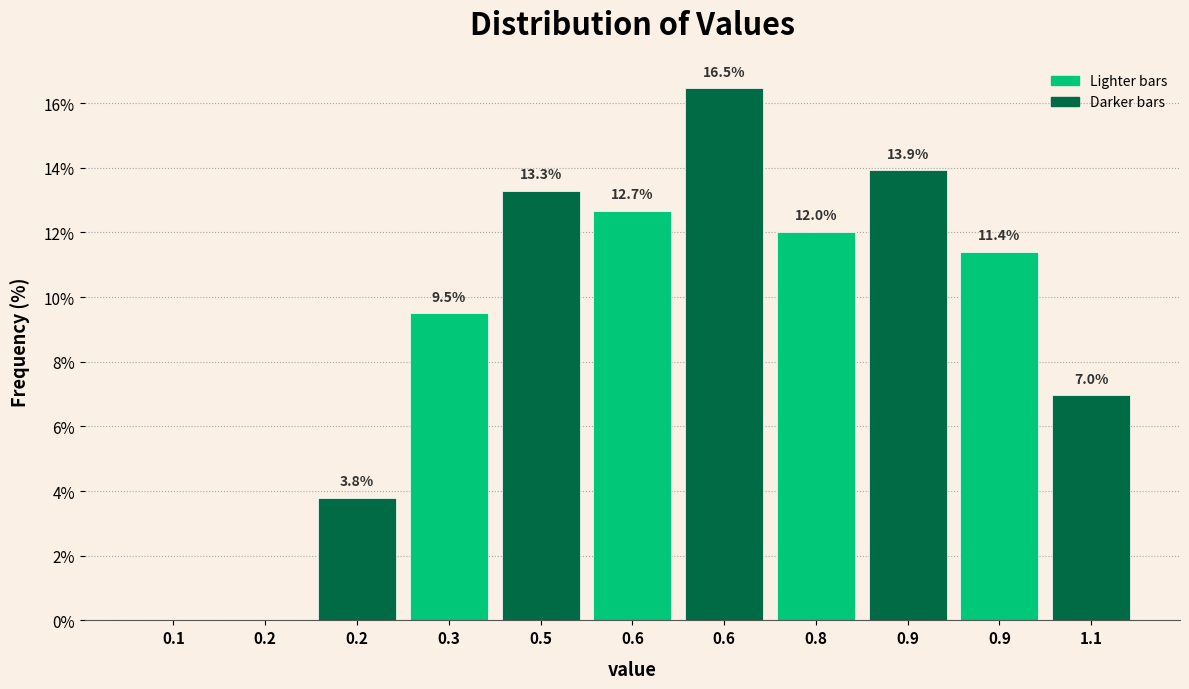

Are the bars horizontal?

No